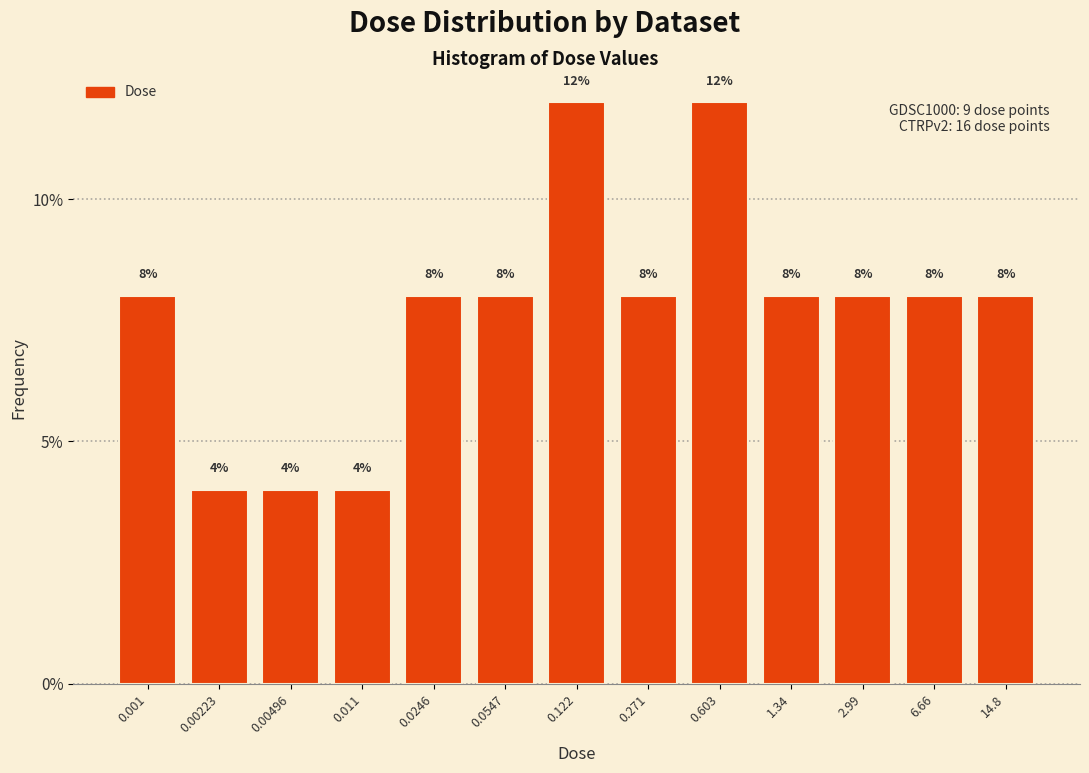

Reading left to right, transcribe all the data shown in this chart.

0.001=8	0.00223=4	0.00496=4	0.011=4	0.0246=8	0.0547=8	0.122=12	0.271=8	0.603=12	1.34=8	2.99=8	6.66=8	14.8=8